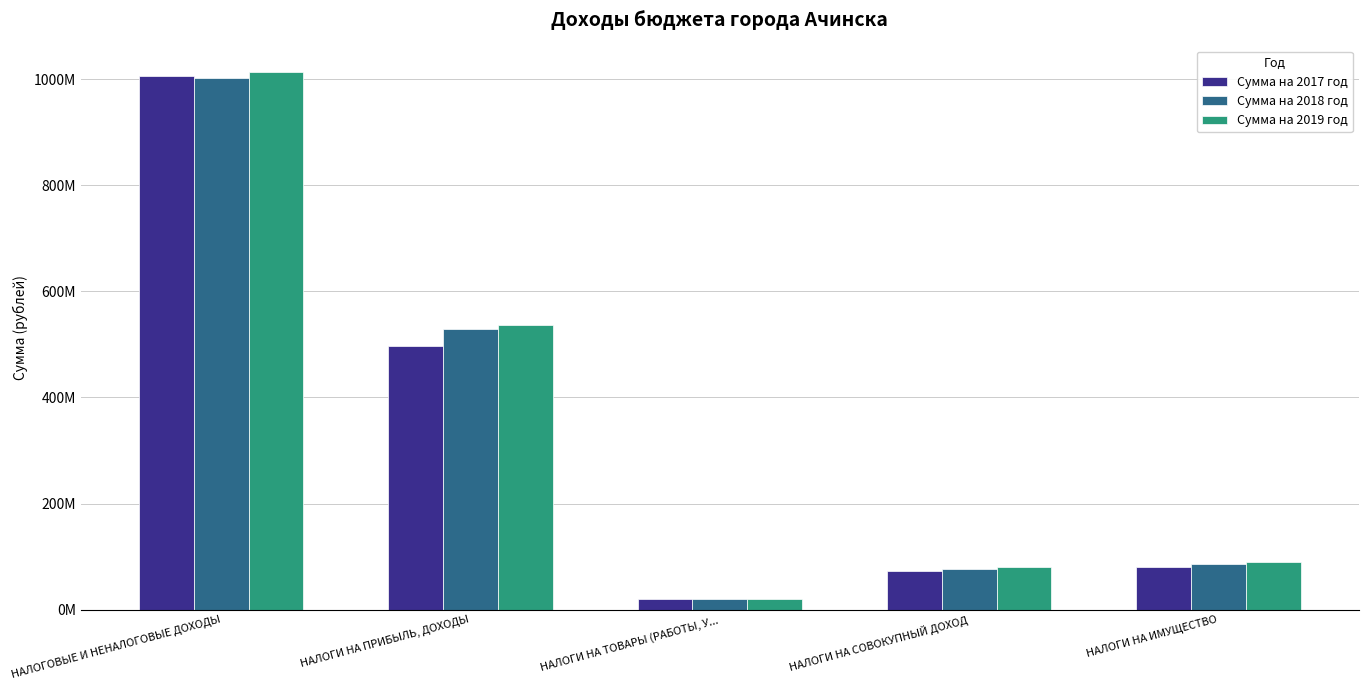

Which series has the largest range (max minus min)?

Сумма на 2019 год